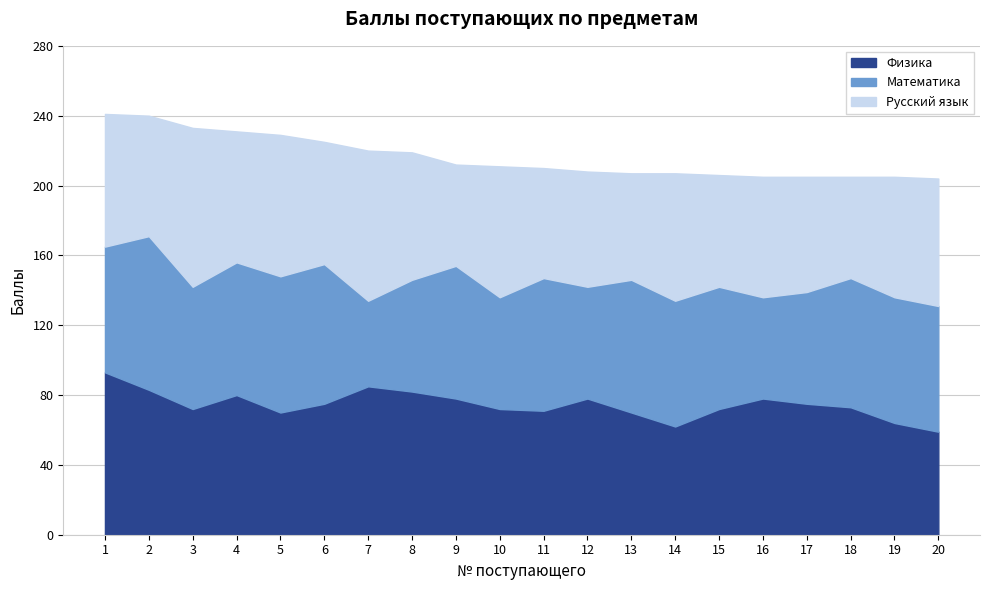

Does the chart have visible grid lines?

Yes